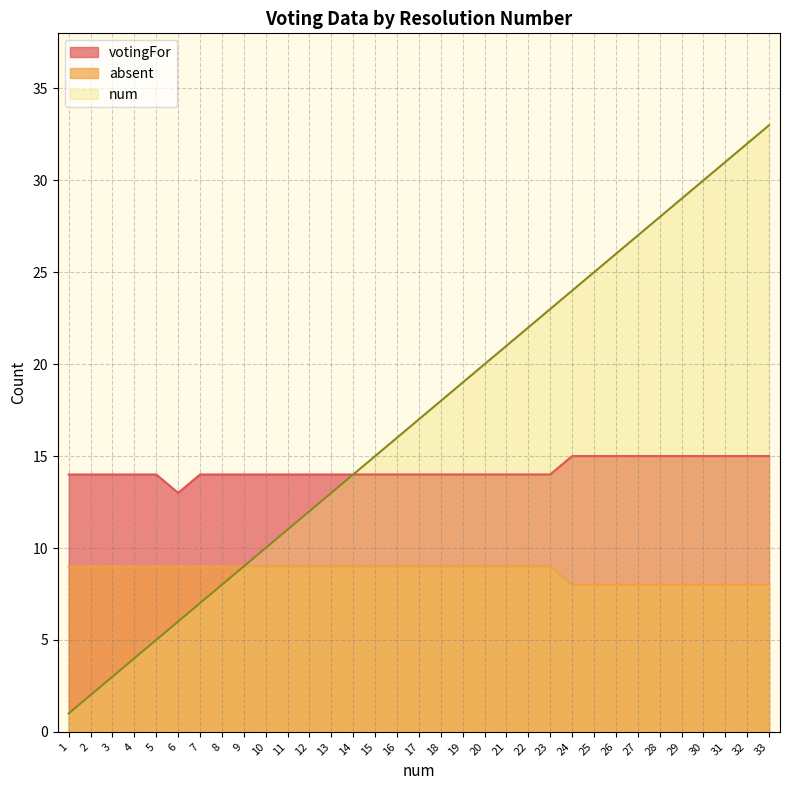

How many lines are shown in the chart?

3